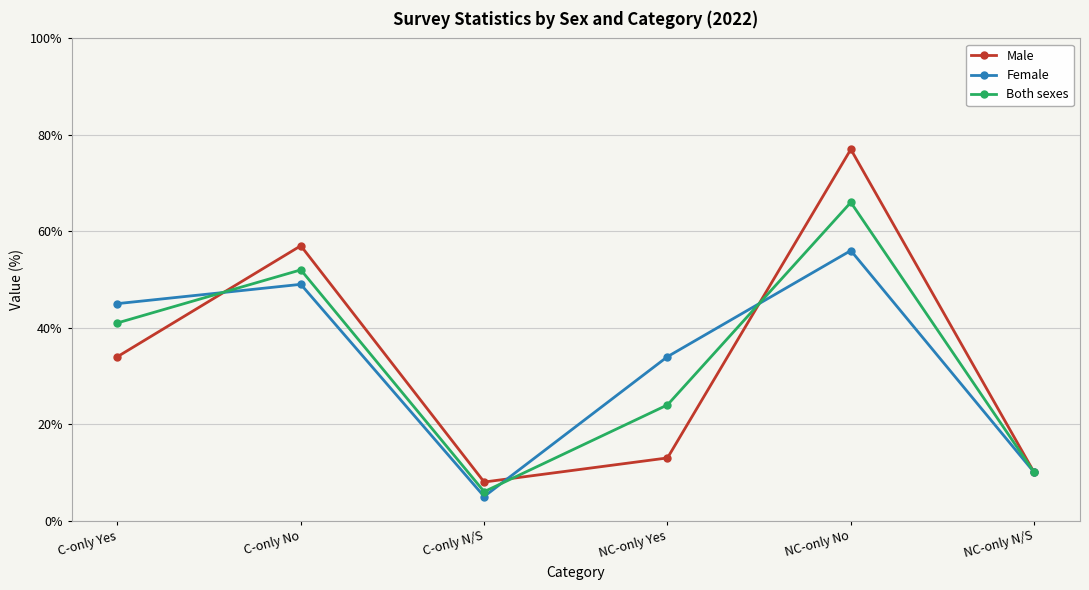

List the labels in order of Female value, largest first.

NC-only No, C-only No, C-only Yes, NC-only Yes, NC-only N/S, C-only N/S